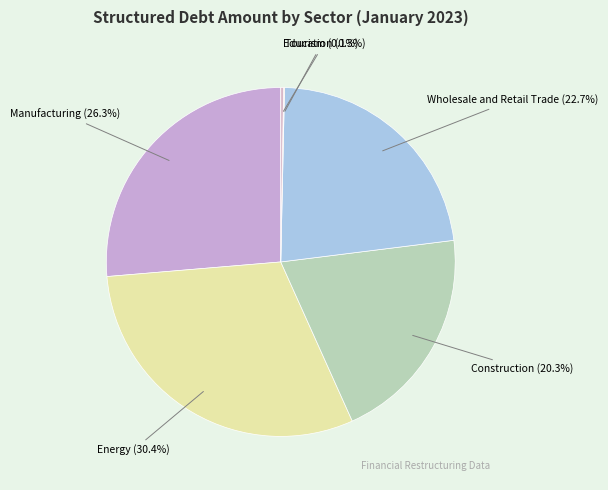

Does Construction represent more than half of the total?

No